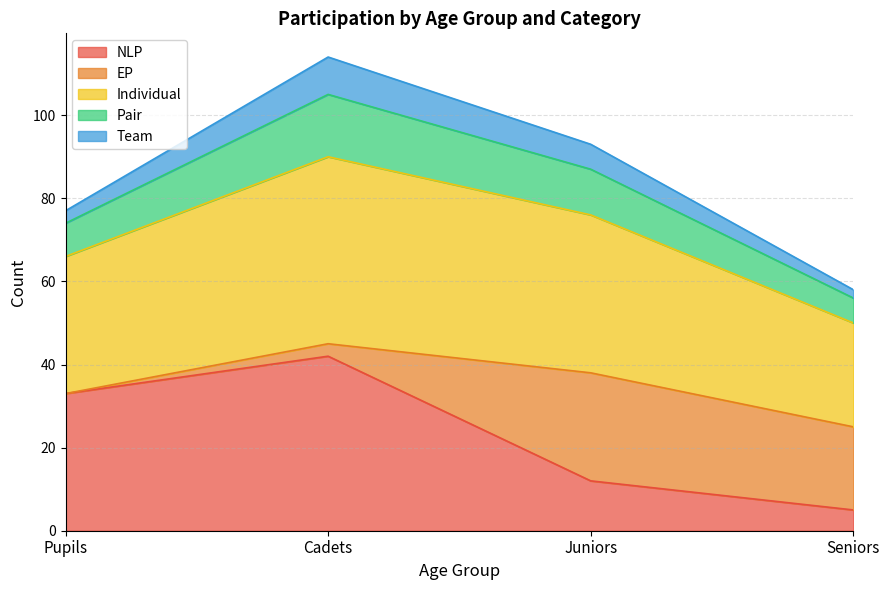

How many values in the NLP series exceed 33?

1